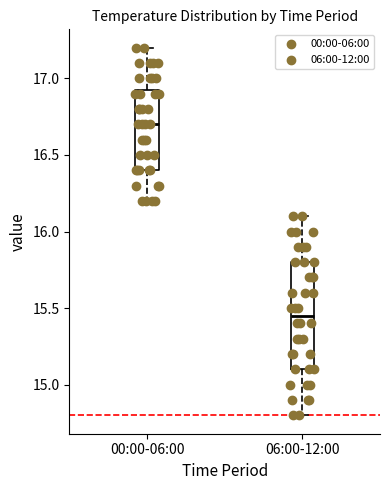

Reading left to right, transcribe this box plot: for each box, give where its median line is, the range the box spans, and where its two whiskers end, as read against the y-axis. The values are not printed on the chart, so give them approximately, as read against the axis.

00:00-06:00: median 16.70, box 16.40 to 16.95, whiskers 16.20 to 17.20
06:00-12:00: median 15.45, box 15.10 to 15.80, whiskers 14.80 to 16.10